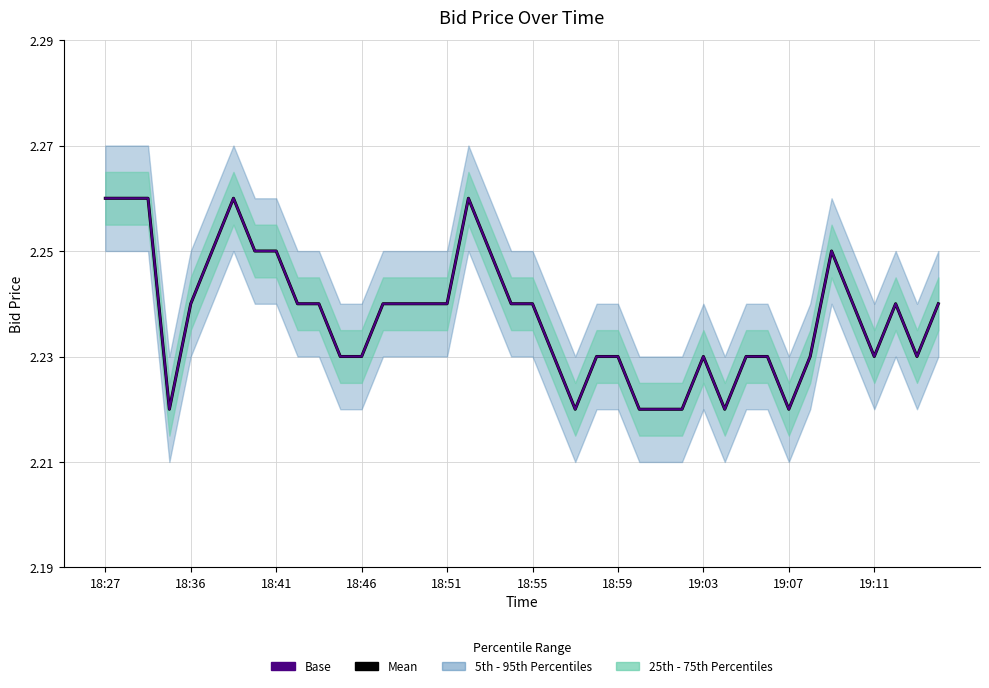

Does the chart have visible grid lines?

Yes